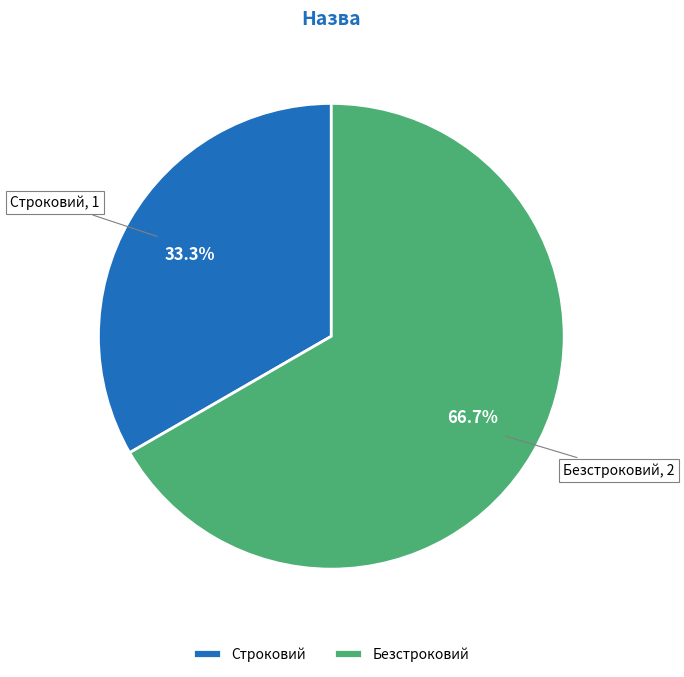

To the nearest percent, what is the difference between the Безстроковий and Строковий slice percentages?

33%